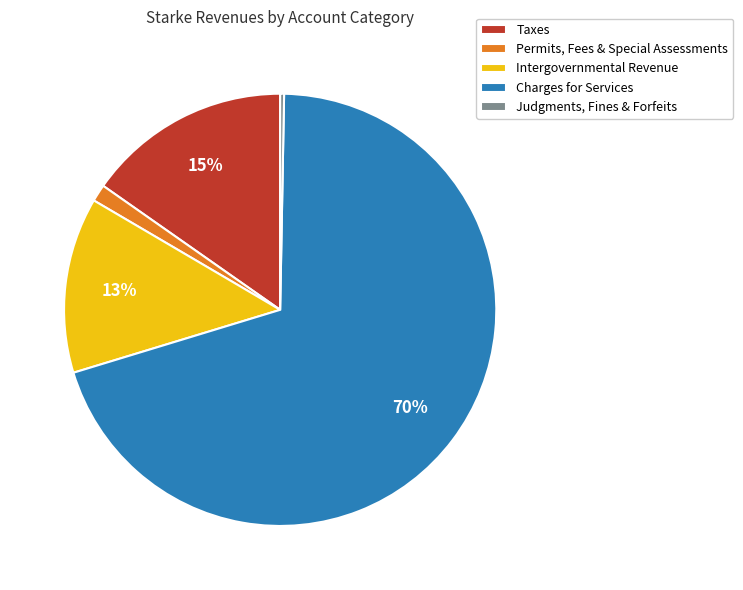

Rank the categories by value from highest to lowest.

Charges for Services, Taxes, Intergovernmental Revenue, Permits, Fees & Special Assessments, Judgments, Fines & Forfeits